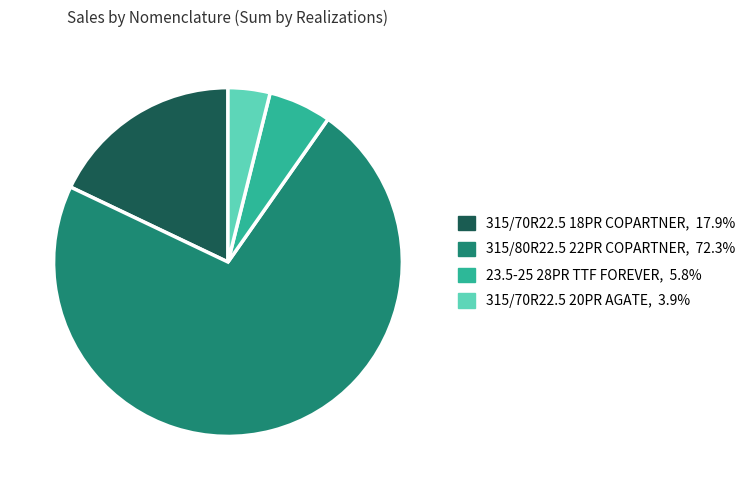

How many slices are in this pie chart?

4